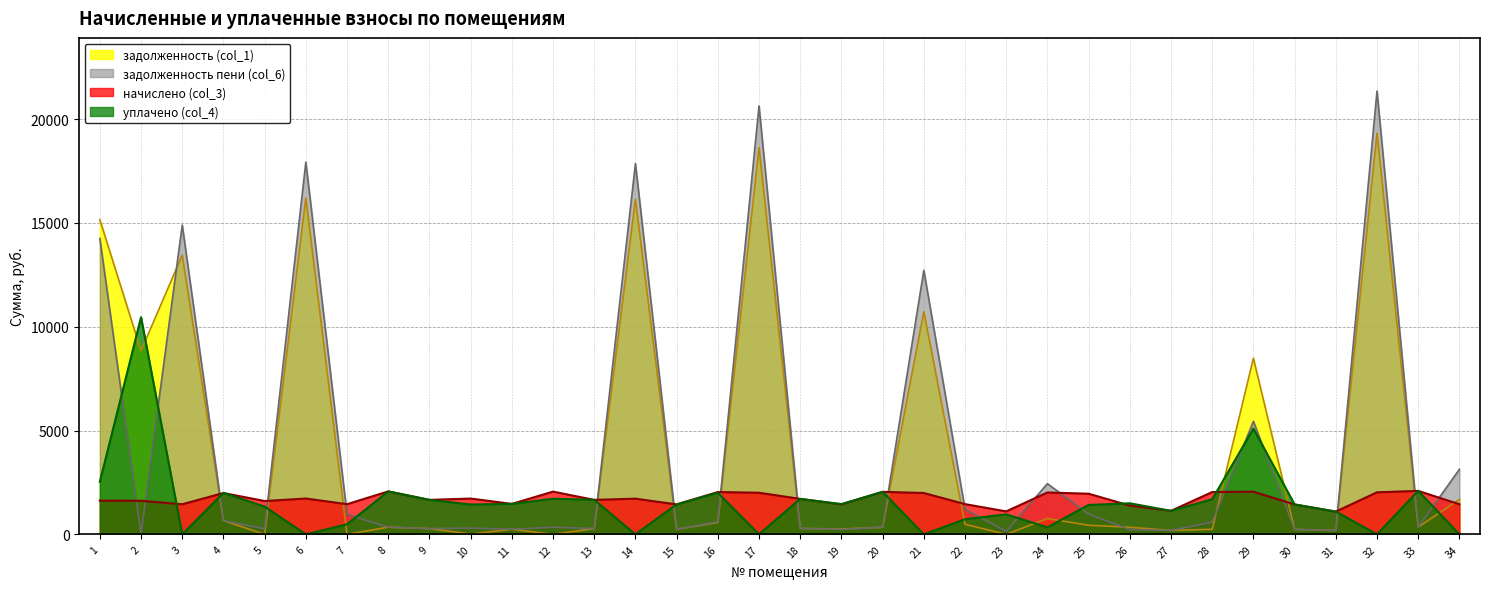

How many data points in задолженность пени (col_6) are less than 348?

17